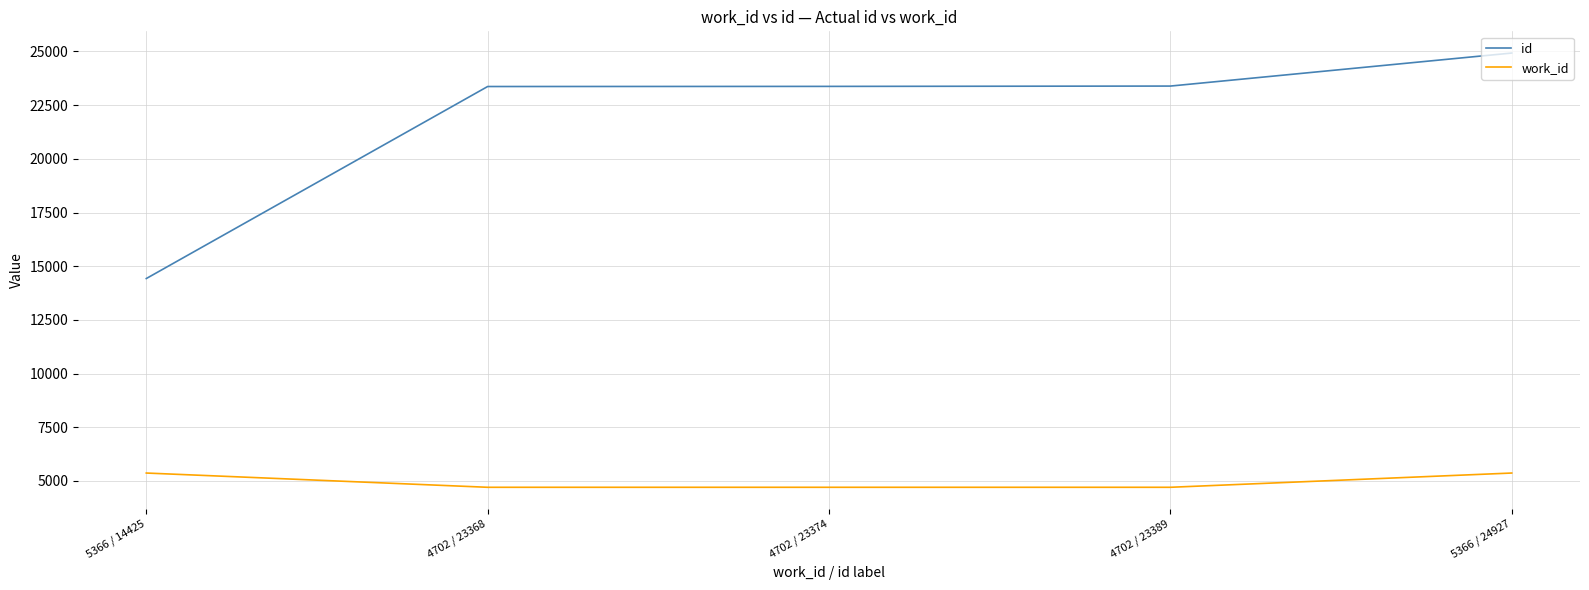

True or false: work_id has more than 1 interior local peaks.

False